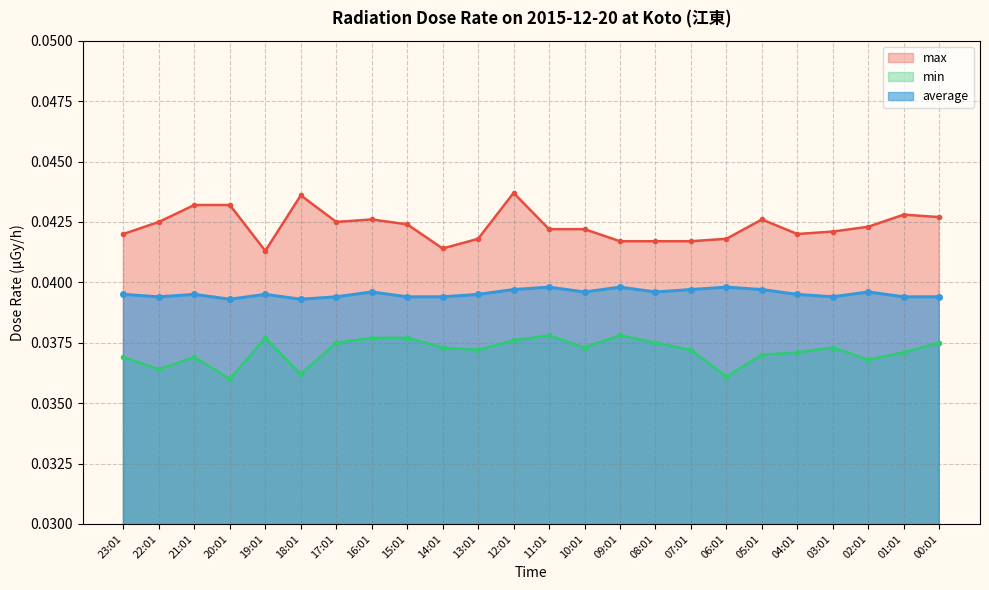

True or false: min and max cross at least once.

False